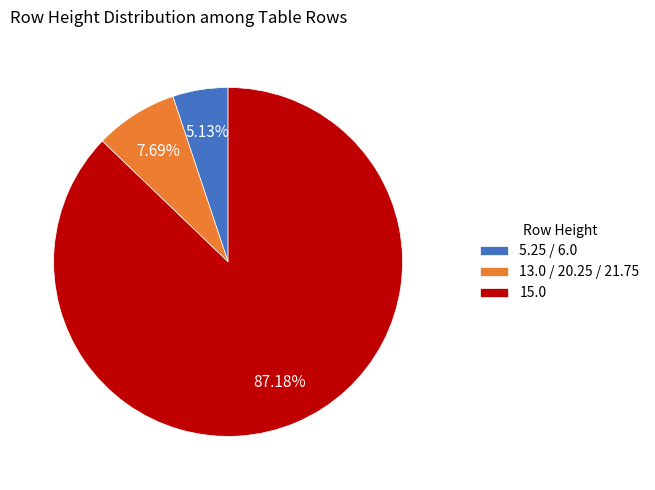

Does any single category account for the majority?

Yes